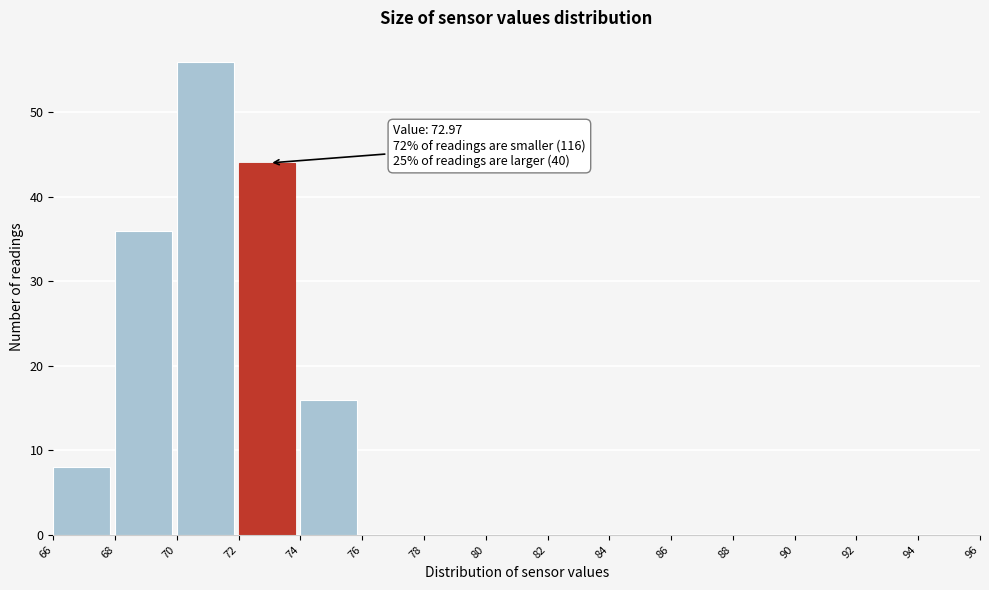

Which range on the x-axis has the tallest bar?

70 to 72